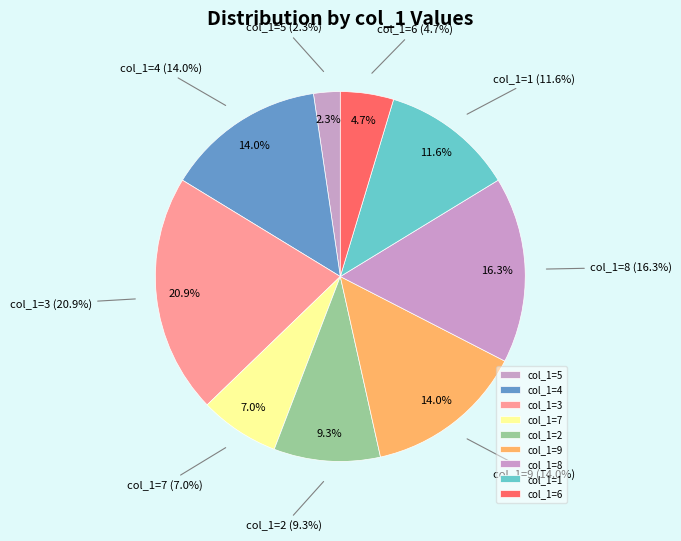

True or false: 8 accounts for 28% of the total.

False